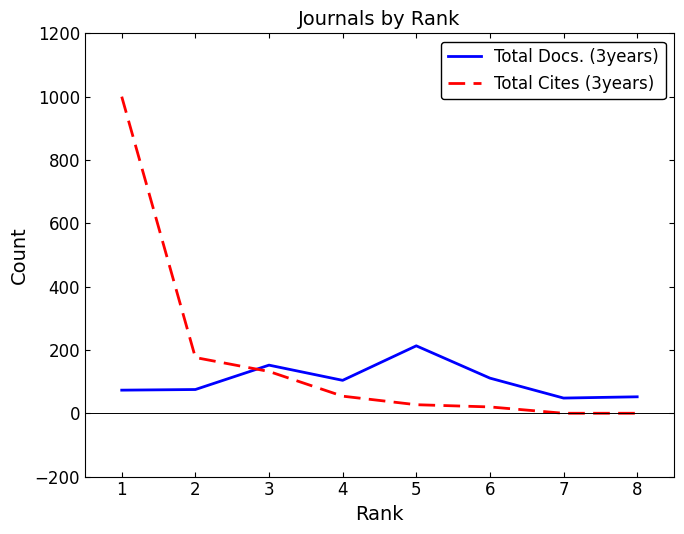

The value of Total Docs. (3years) at 6 is 111. True or false?

True